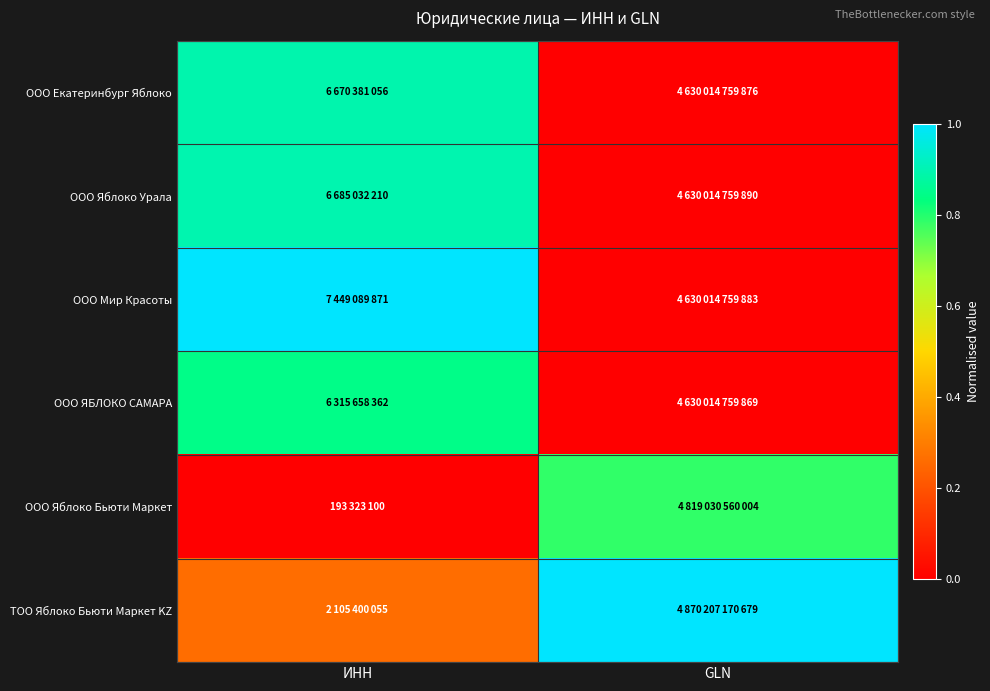

Between ИНН and GLN, which is larger?

ИНН